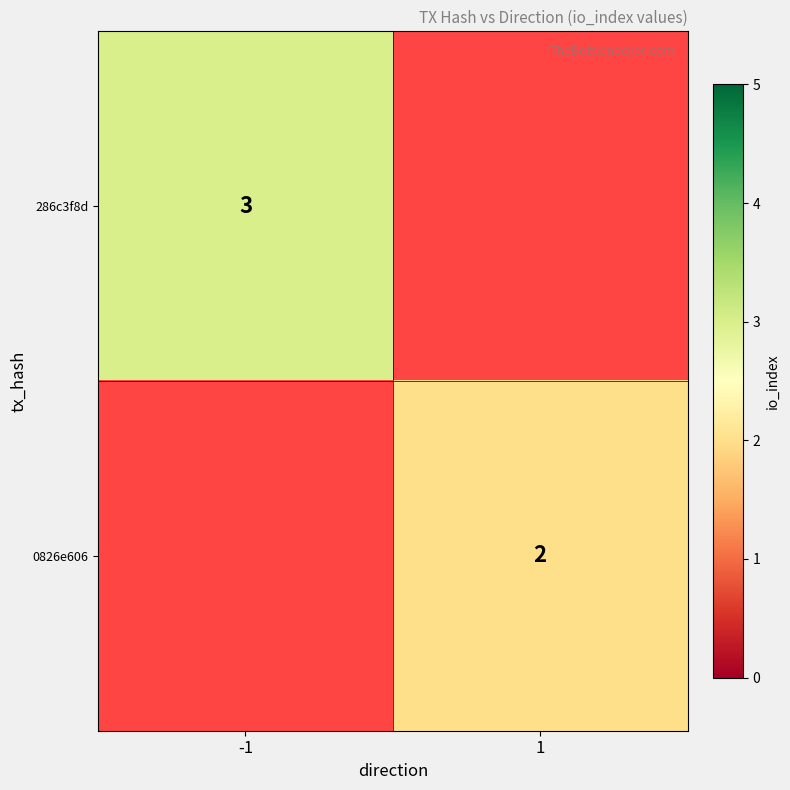

Is the value of 0826e606 at 1 greater than the value of 286c3f8d at -1?

No